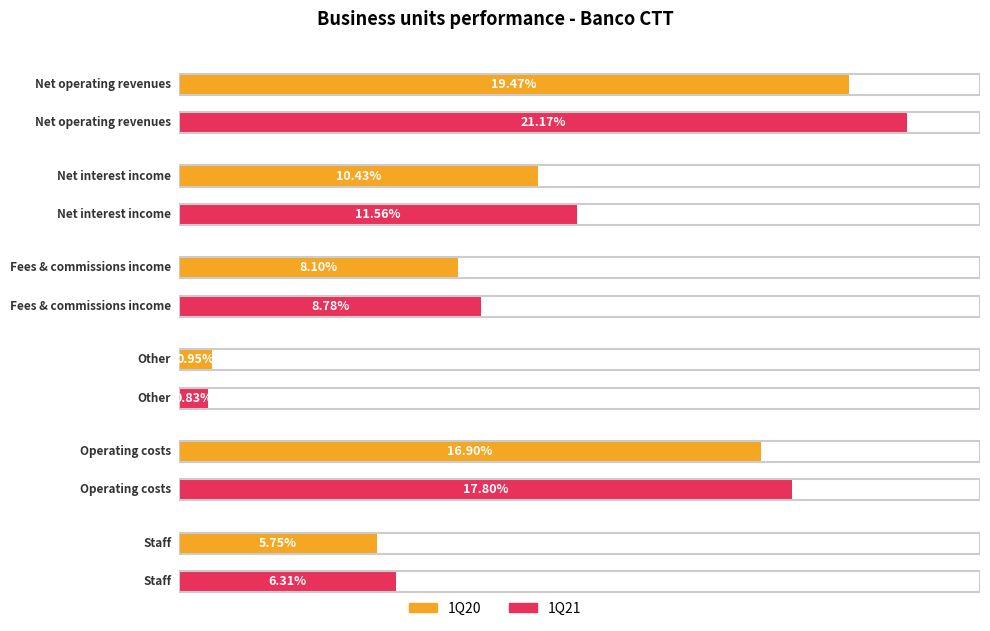

List the series in order of their peak value, highest first.

1Q21, 1Q20